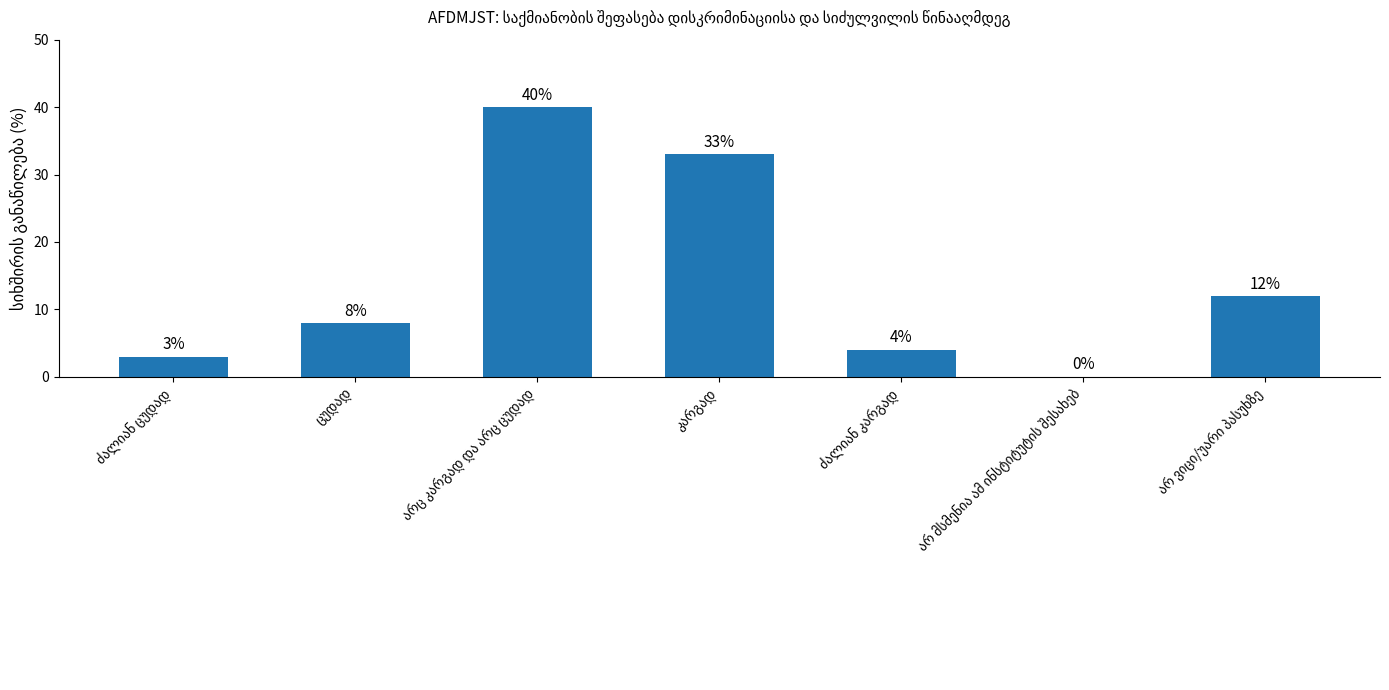

What is the maximum value shown in the chart?

40